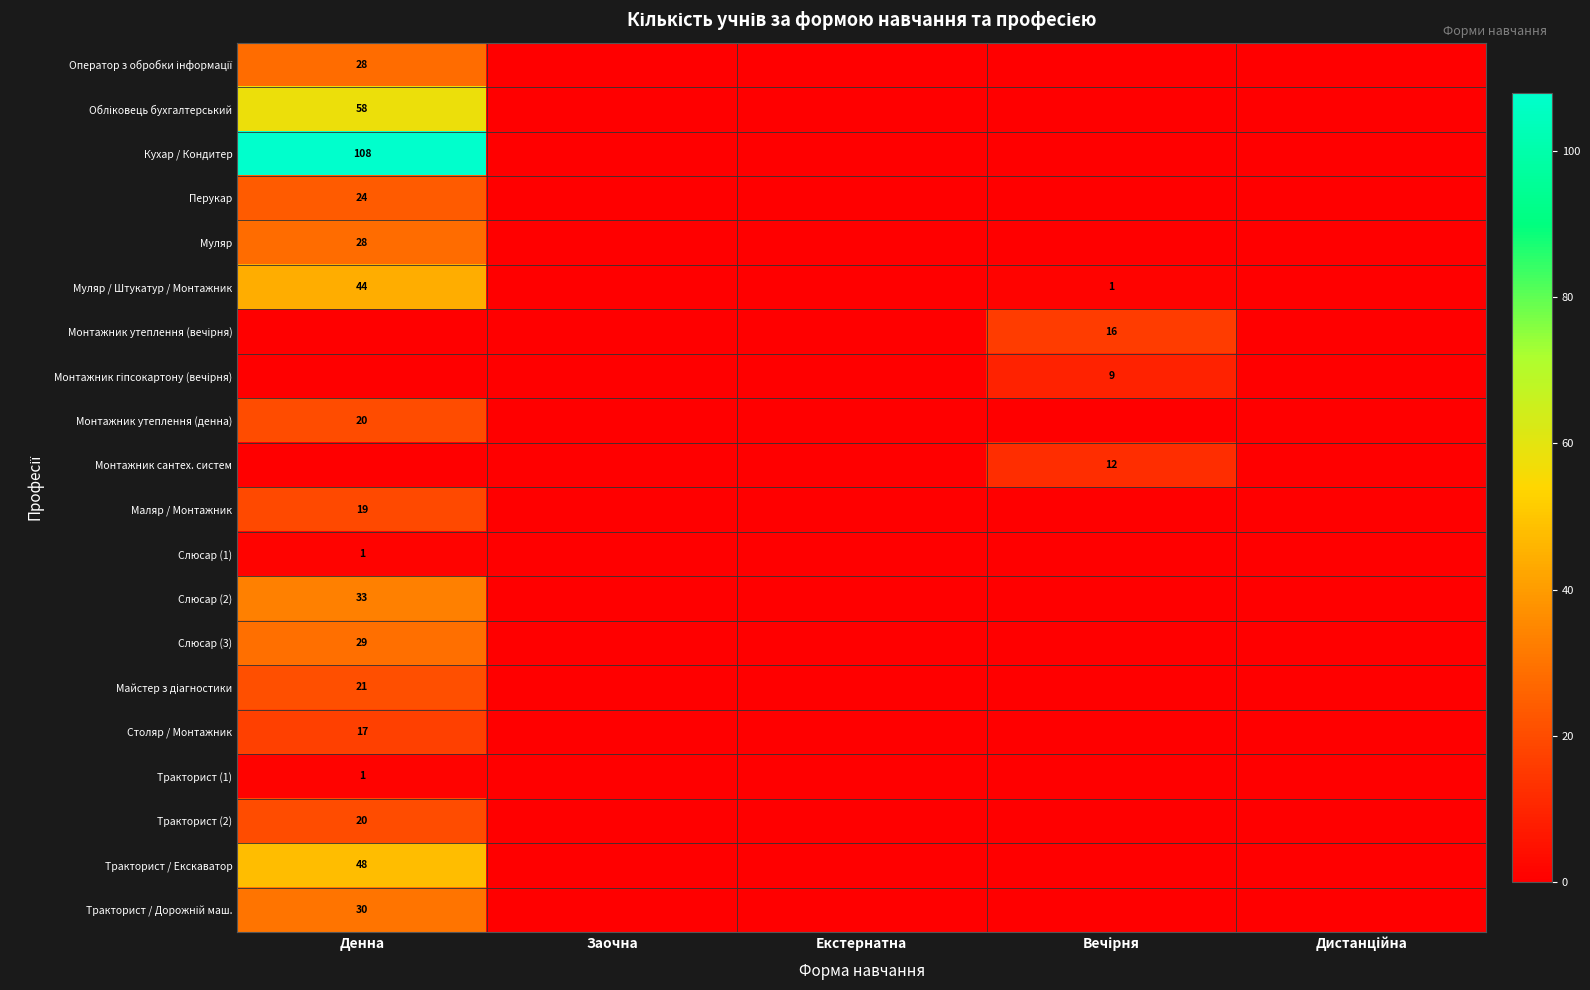

Which category has the lowest value across all series?

Заочна